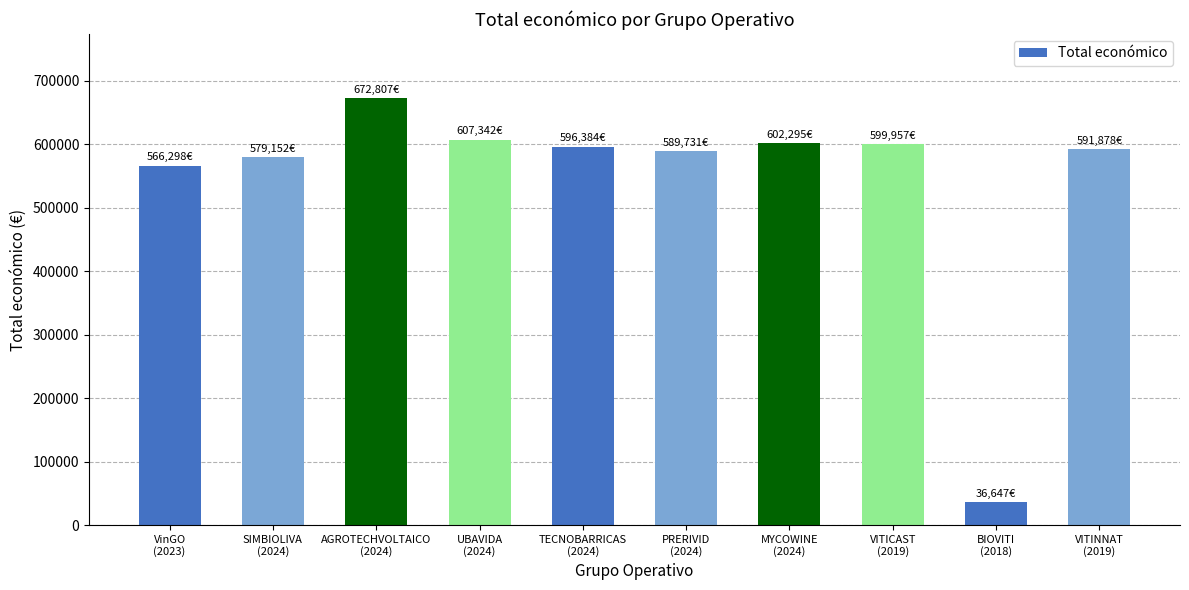

True or false: the data shows 602295 at MYCOWINE
(2024).

True